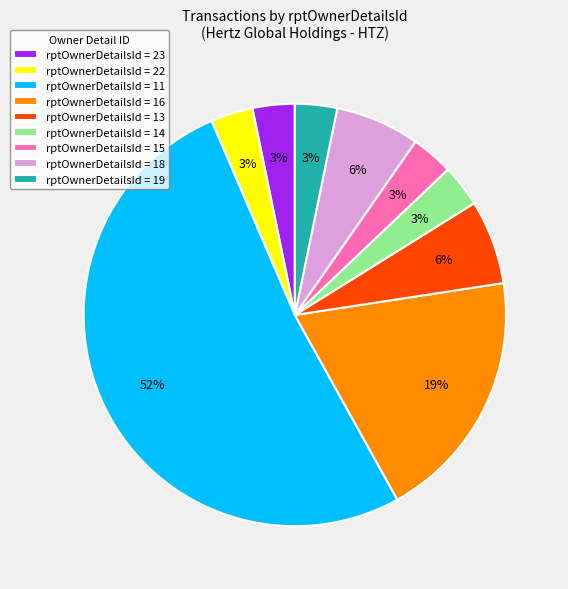

Is the sum of rptOwnerDetailsId = 11 and rptOwnerDetailsId = 22 greater than half?

Yes